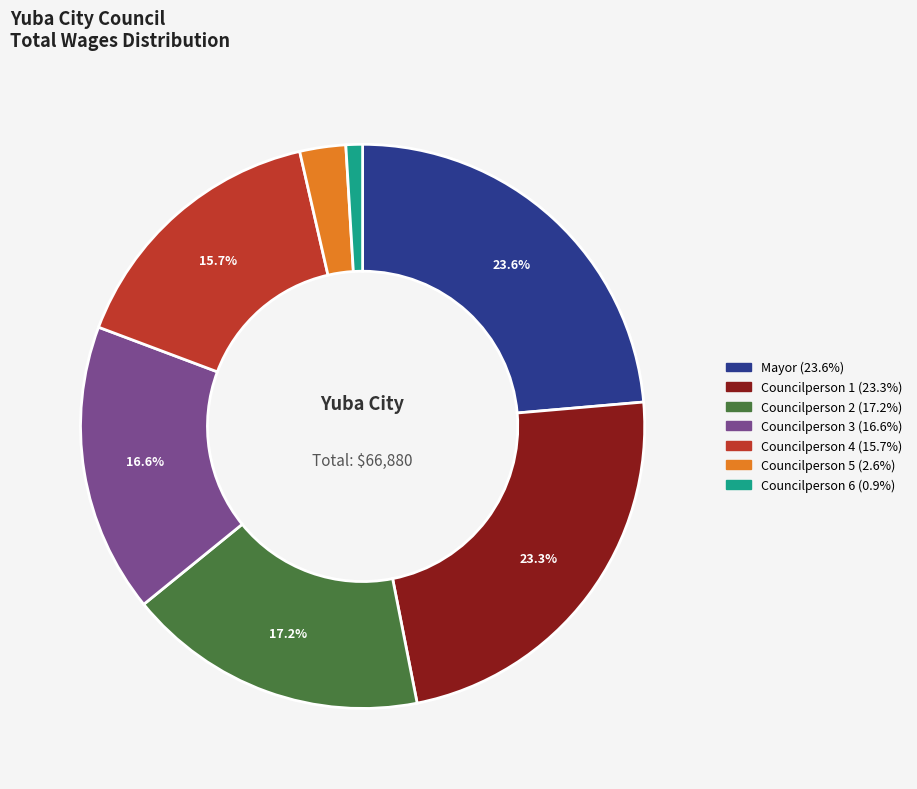

Does any single category account for the majority?

No